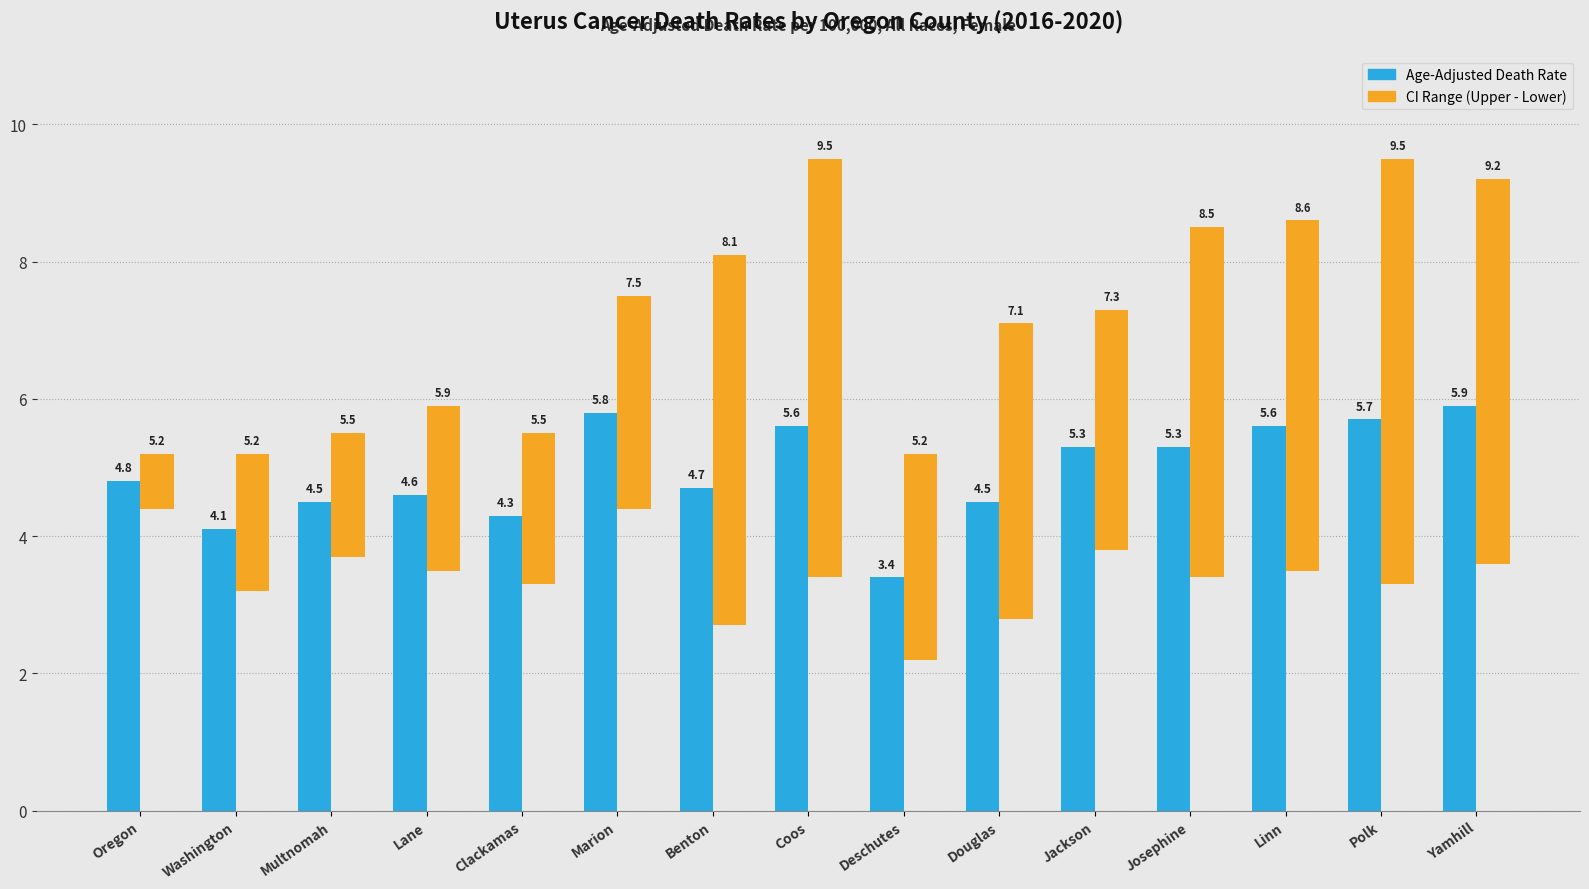

What is the difference between the CI Range (Upper - Lower) values at Deschutes and Benton?

2.4